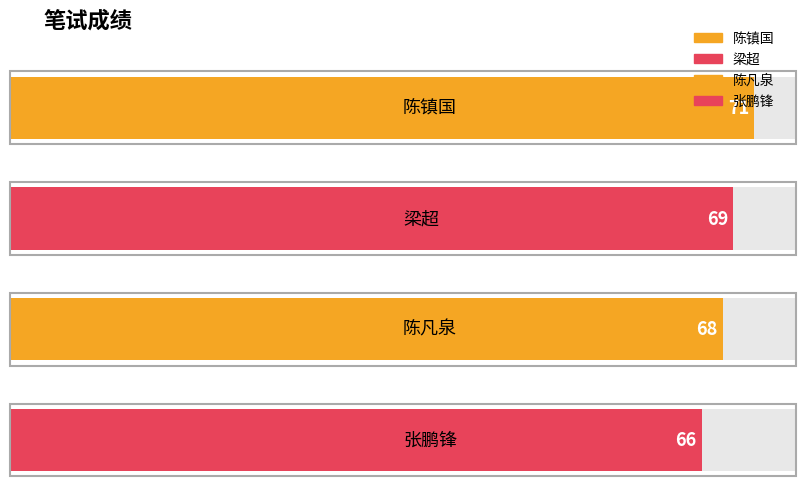

What is the sum of all values?

274